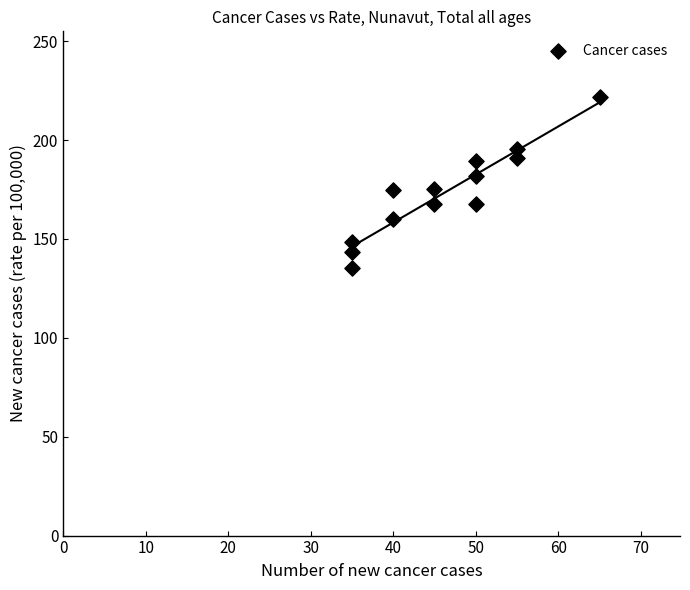

What is the range of X values (max minus min)?

30.0